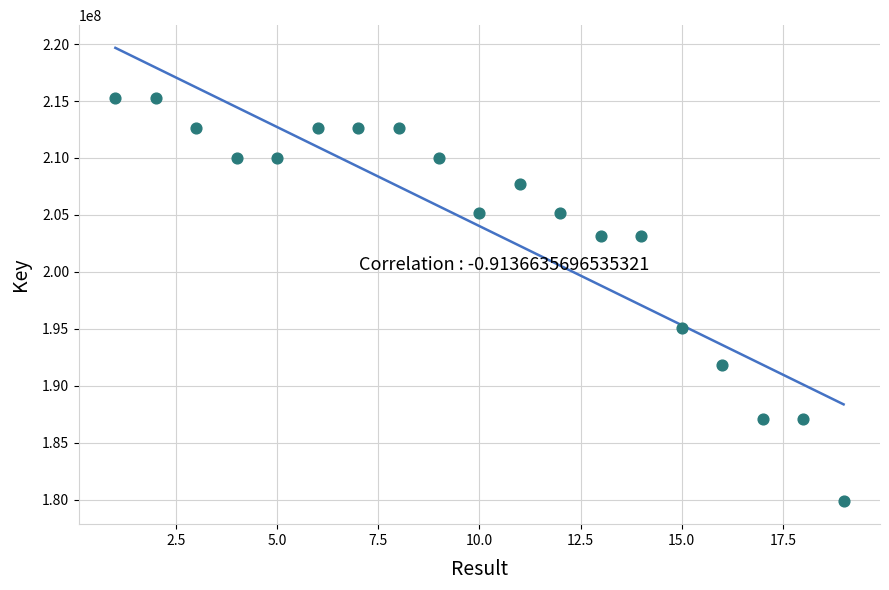

What Y value in the scatter plot is closest to 197571656?

195107156